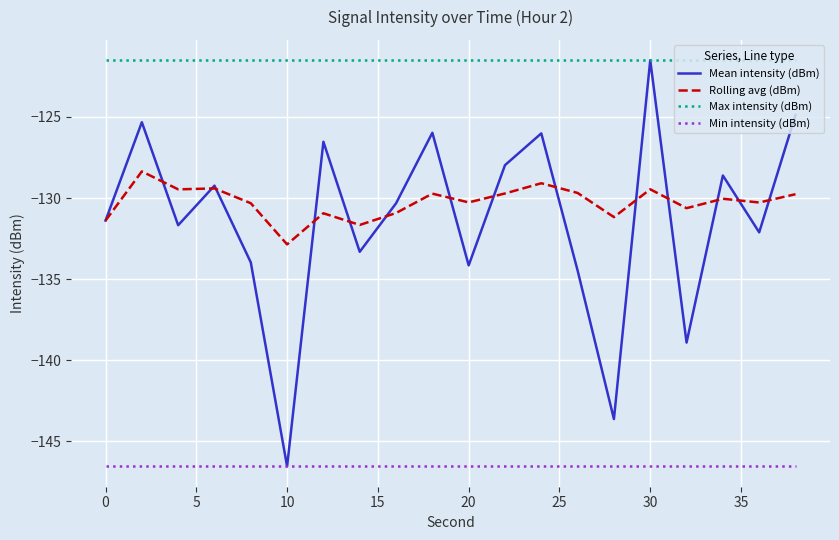

Which series has the largest total across all categories?

Max intensity (dBm)